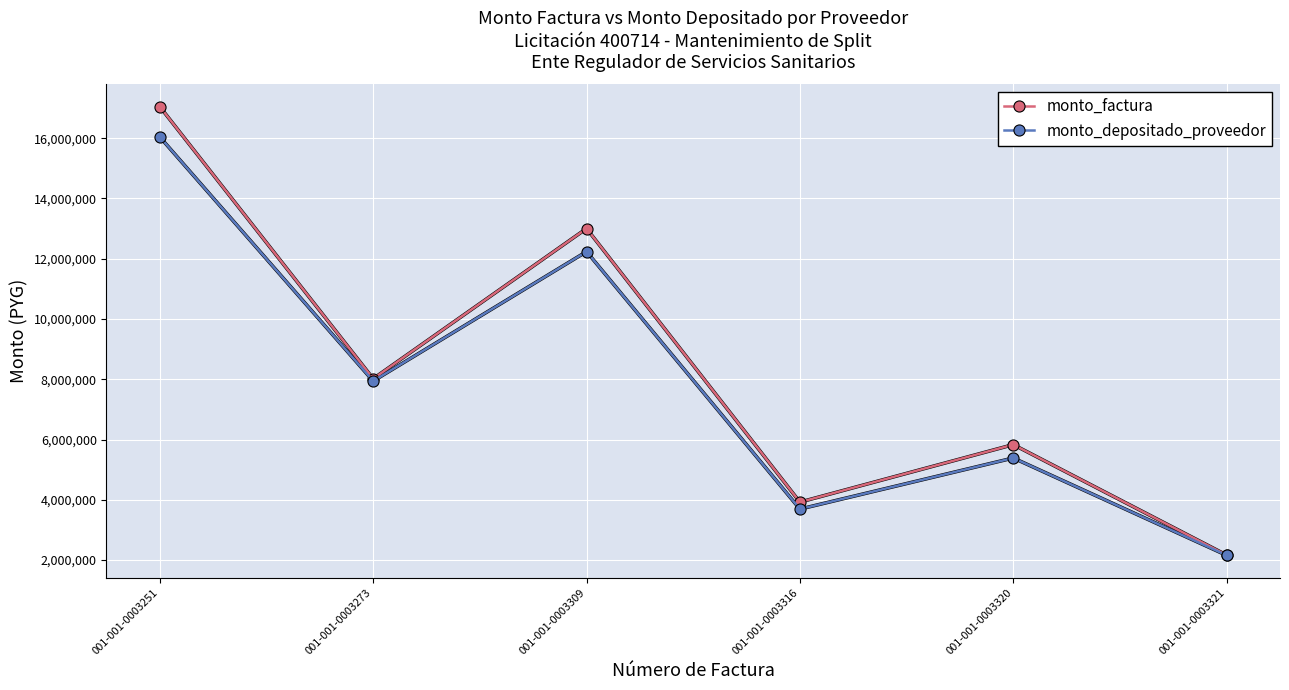

Rank the series by their average value, from highest to lowest.

monto_factura, monto_depositado_proveedor